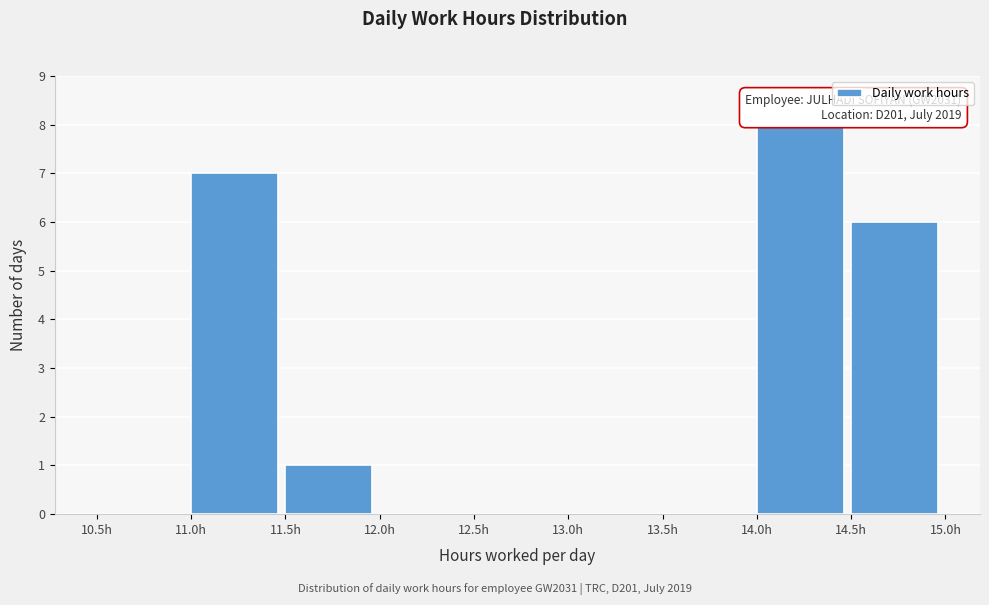

Over which range of the x-axis is the bar tallest?

14.0 to 14.5